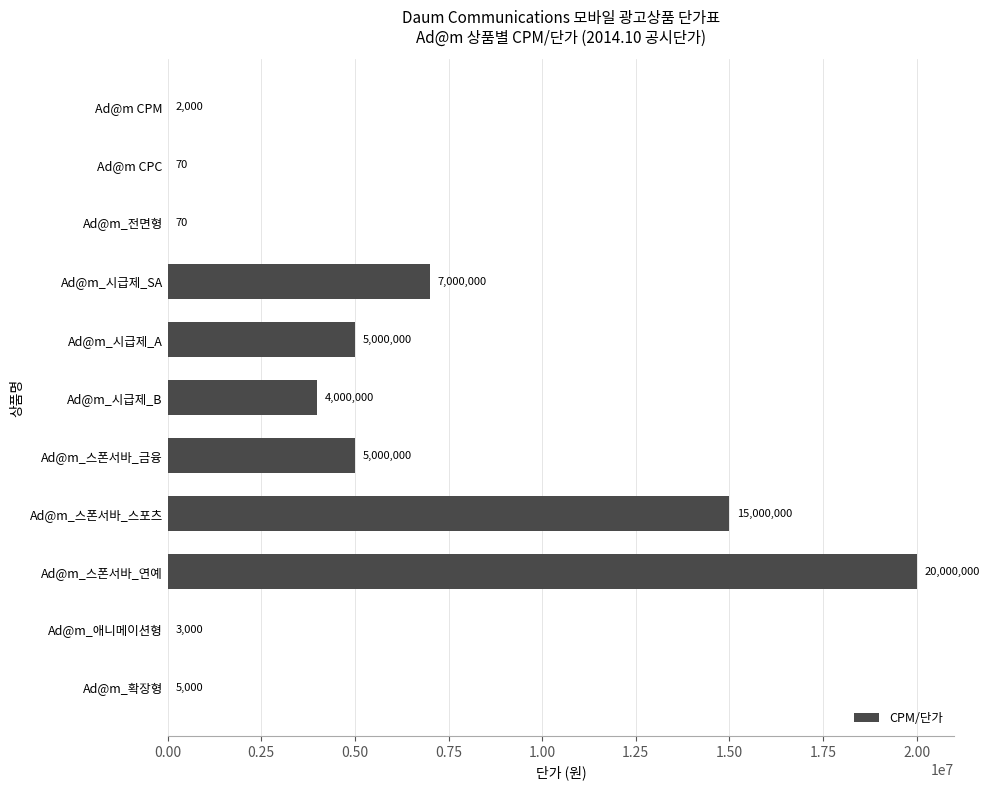

Reading bottom to top, transcribe all the data shown in this chart.

Ad@m_확장형=5000	Ad@m_애니메이션형=3000	Ad@m_스폰서바_연예=20000000	Ad@m_스폰서바_스포츠=15000000	Ad@m_스폰서바_금융=5000000	Ad@m_시급제_B=4000000	Ad@m_시급제_A=5000000	Ad@m_시급제_SA=7000000	Ad@m_전면형=70	Ad@m CPC=70	Ad@m CPM=2000